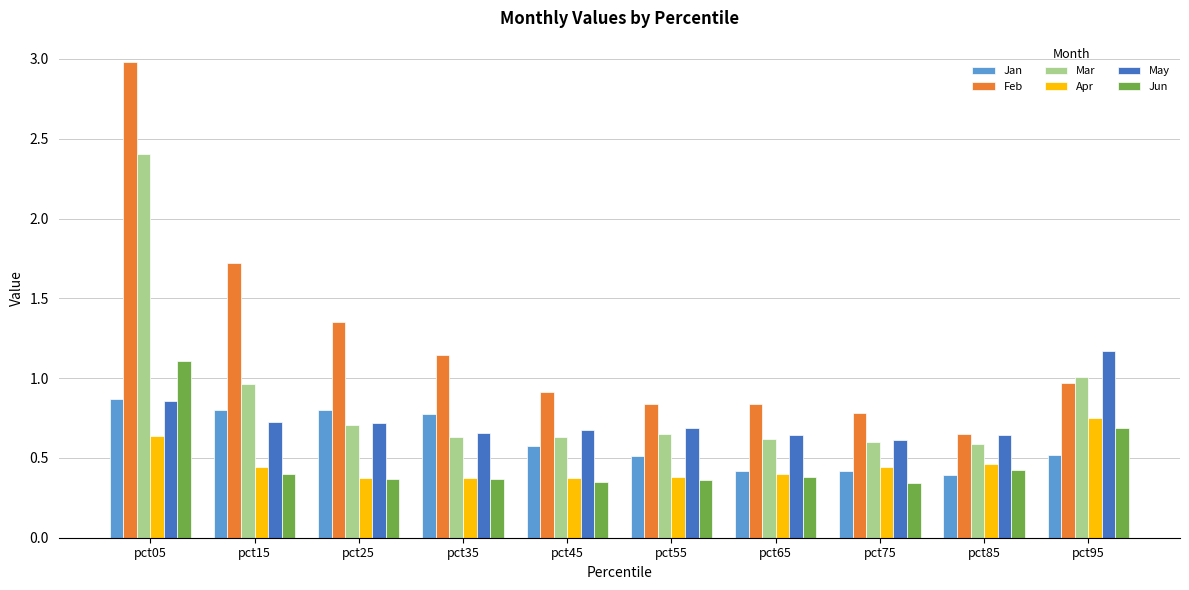

Rank the series at pct45 from highest to lowest value.

Feb, May, Mar, Jan, Apr, Jun